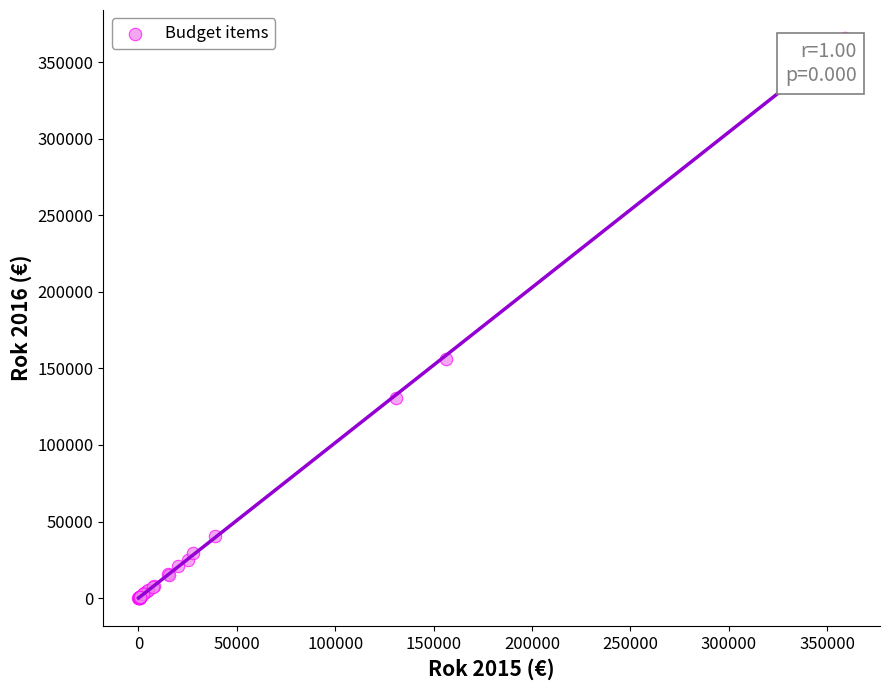

What Y value in the scatter plot is closest to 182865?

155800